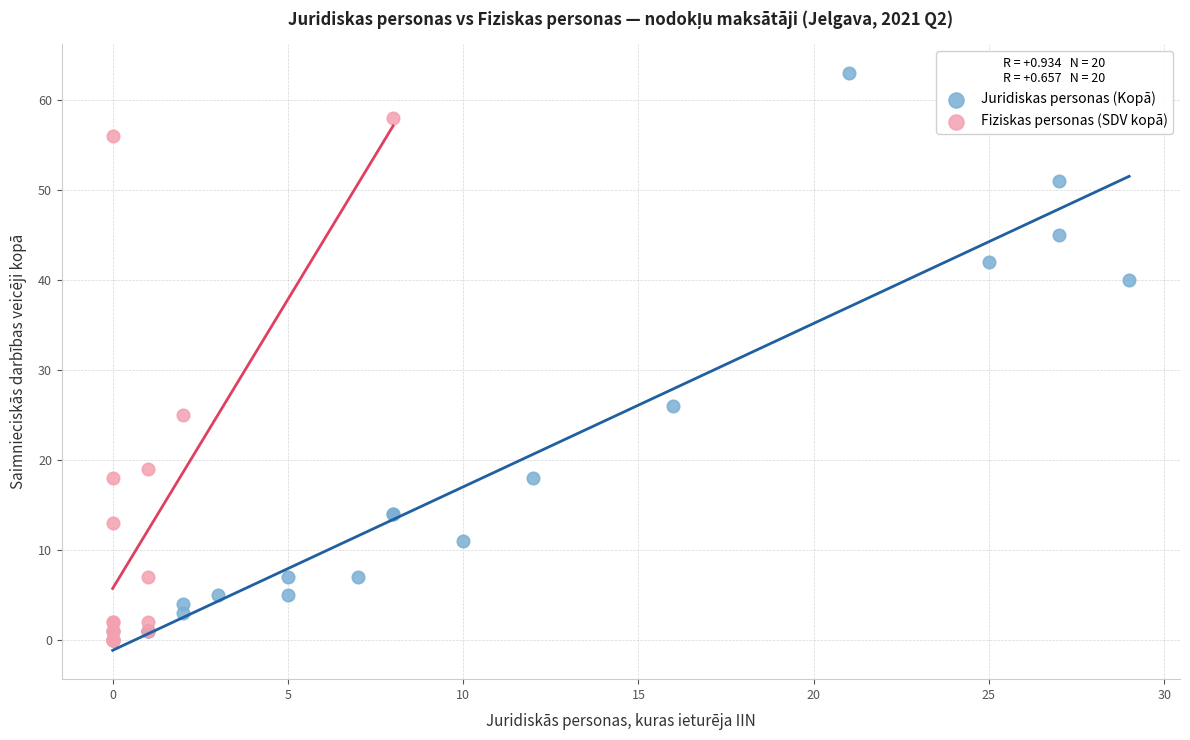

Which series reaches the maximum Y coordinate?

Juridiskas personas (Kopā)